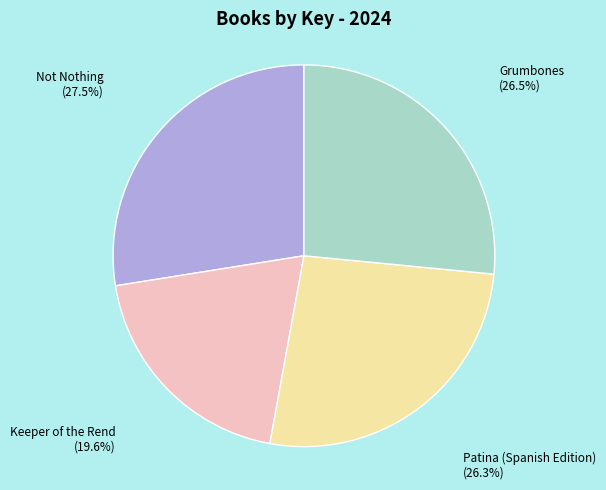

Which has a higher value, Keeper of the Rend or Not Nothing?

Not Nothing